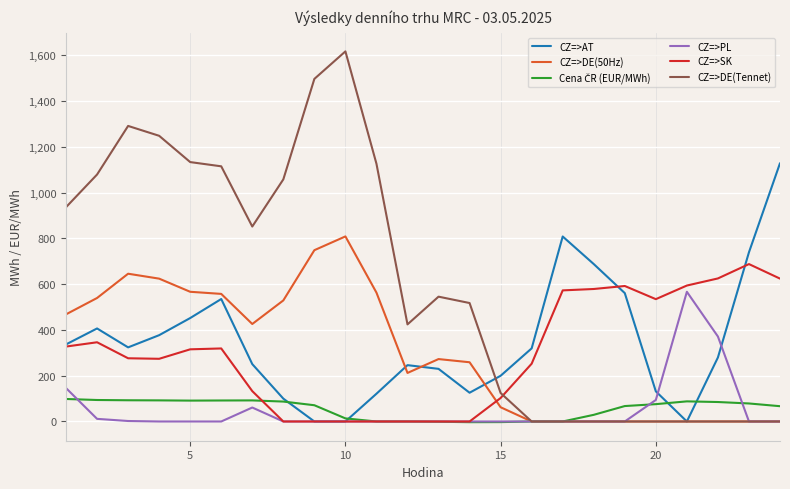

Is this an area chart (filled region under the line)?

No